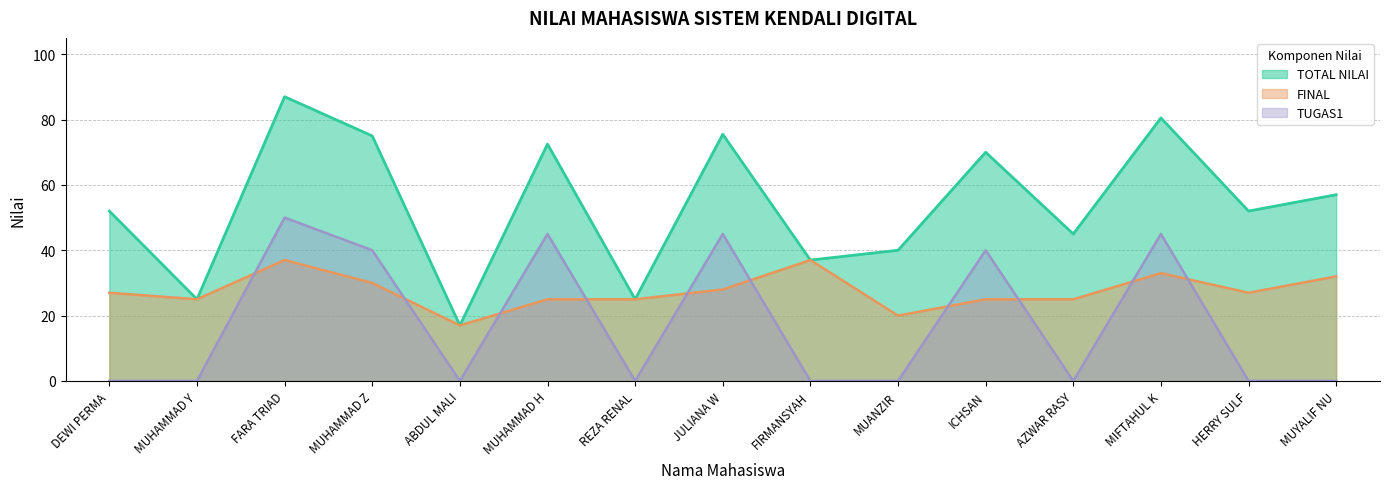

What value does the TOTAL NILAI series have at ICHSAN?

70.0